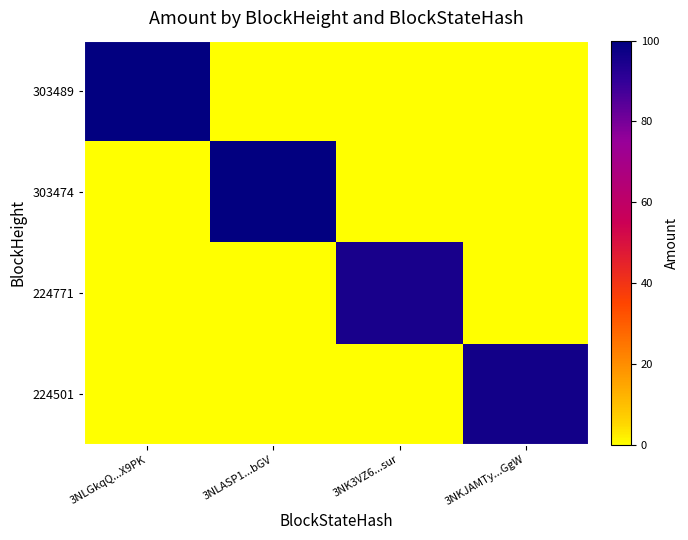

Rank the series at 3NLASP1...bGV from lowest to highest value.

303489, 224771, 224501, 303474